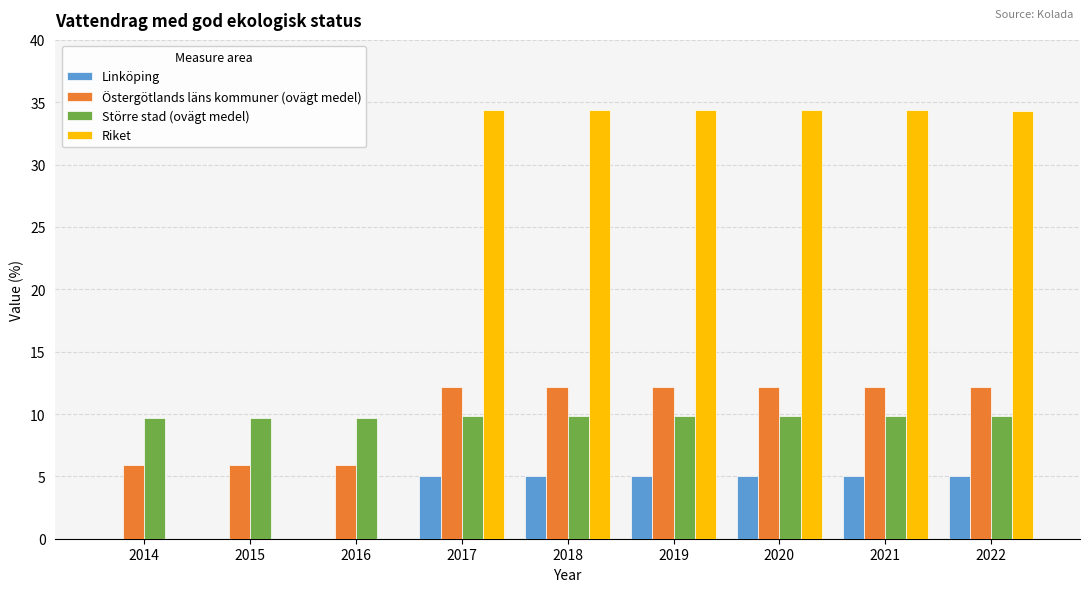

What is the total value across all series at 2015?

15.6